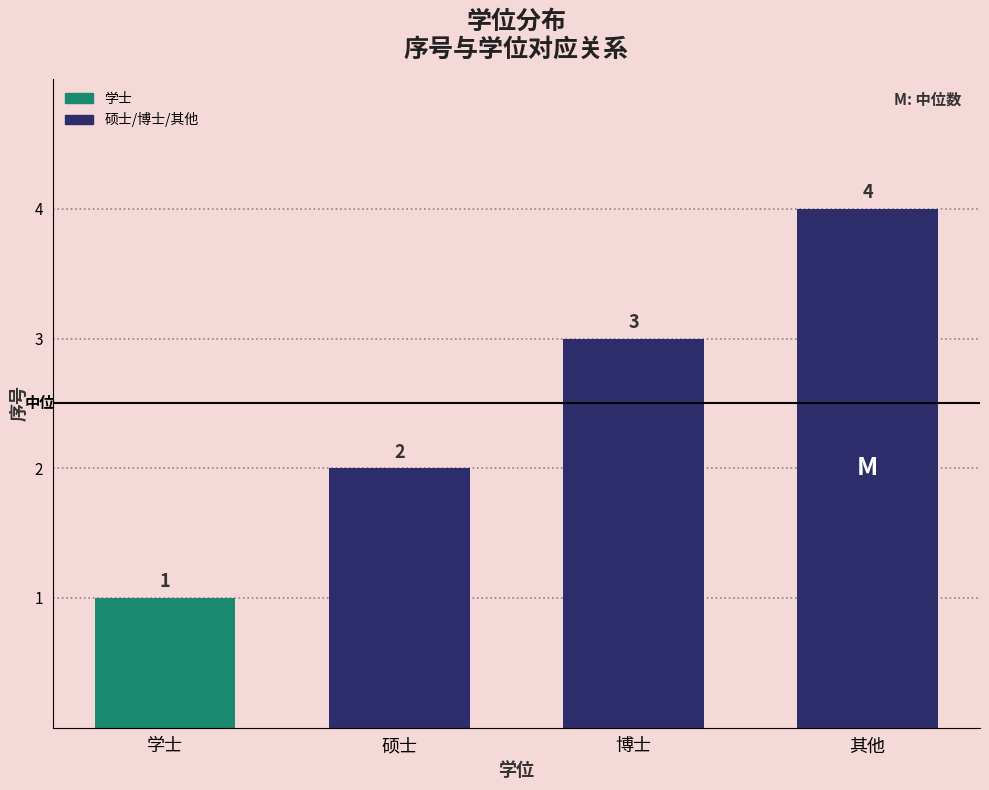

What is the label of the 3rd bar from the left?

博士